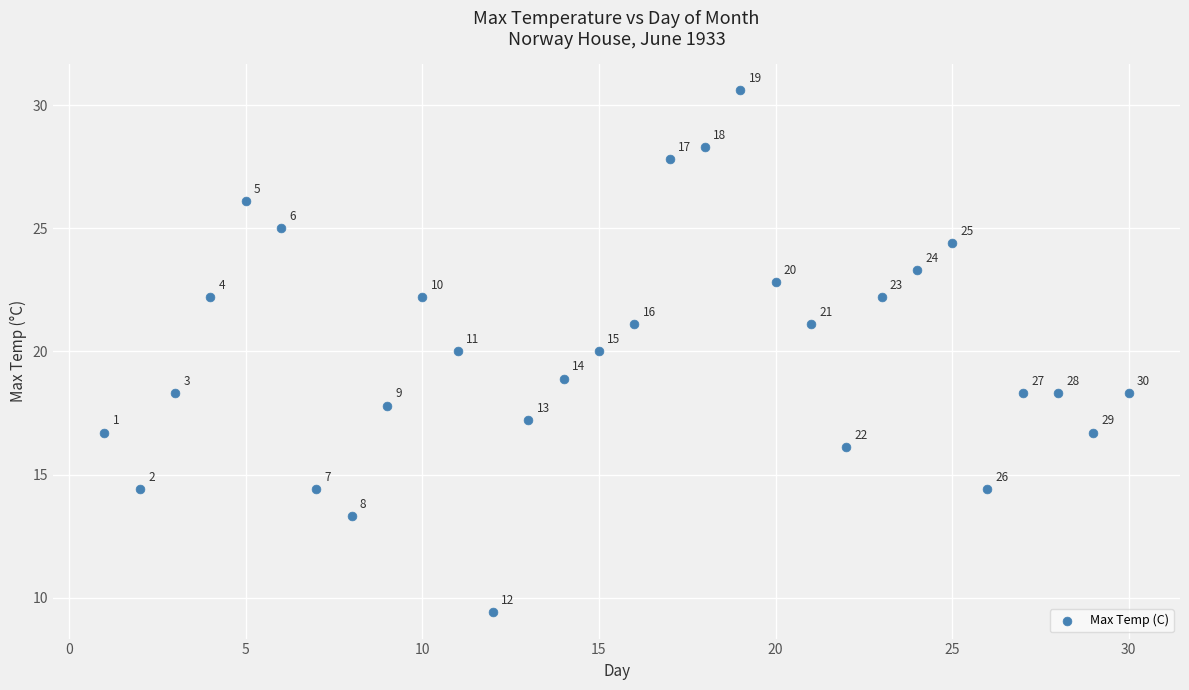

What is the range of Y values (max minus min)?

21.2